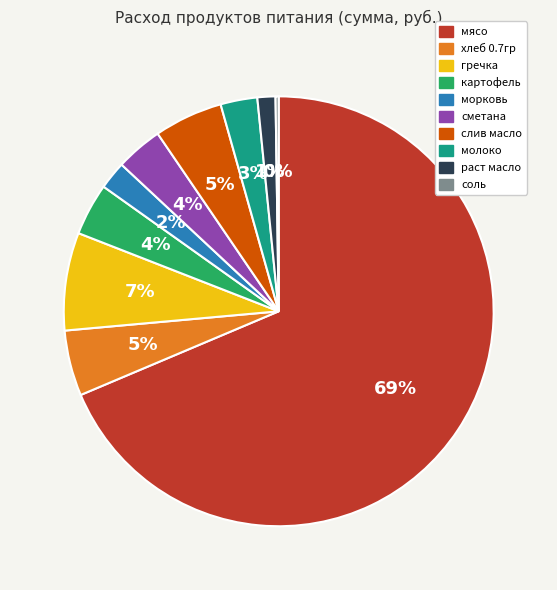

Is there any slice that represents more than half of the pie?

Yes